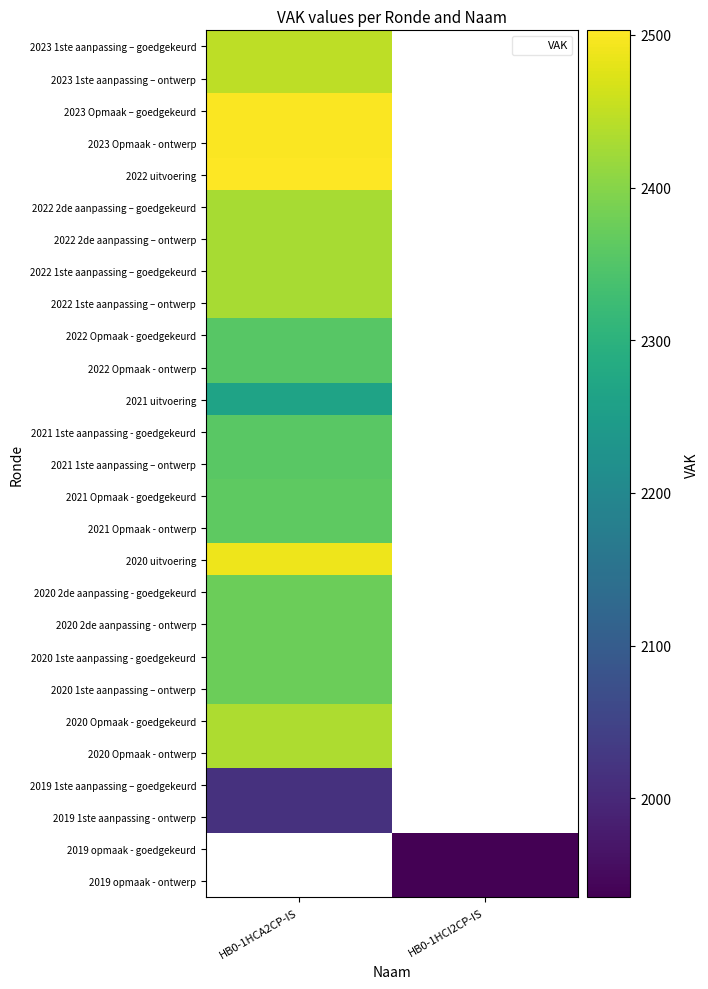

At HB0-1HCA2CP-IS, list the series in order from largest to smallest.

2022 uitvoering, 2023 Opmaak – goedgekeurd, 2023 Opmaak - ontwerp, 2020 uitvoering, 2023 1ste aanpassing – goedgekeurd, 2023 1ste aanpassing – ontwerp, 2020 Opmaak - goedgekeurd, 2020 Opmaak - ontwerp, 2022 2de aanpassing – goedgekeurd, 2022 2de aanpassing – ontwerp, 2022 1ste aanpassing – goedgekeurd, 2022 1ste aanpassing – ontwerp, 2021 Opmaak - goedgekeurd, 2021 Opmaak - ontwerp, 2021 1ste aanpassing - goedgekeurd, 2021 1ste aanpassing – ontwerp, 2022 Opmaak - goedgekeurd, 2022 Opmaak - ontwerp, 2021 uitvoering, 2019 1ste aanpassing – goedgekeurd, 2019 1ste aanpassing - ontwerp, 2019 opmaak - goedgekeurd, 2019 opmaak - ontwerp, 2020 2de aanpassing - goedgekeurd, 2020 2de aanpassing - ontwerp, 2020 1ste aanpassing - goedgekeurd, 2020 1ste aanpassing – ontwerp